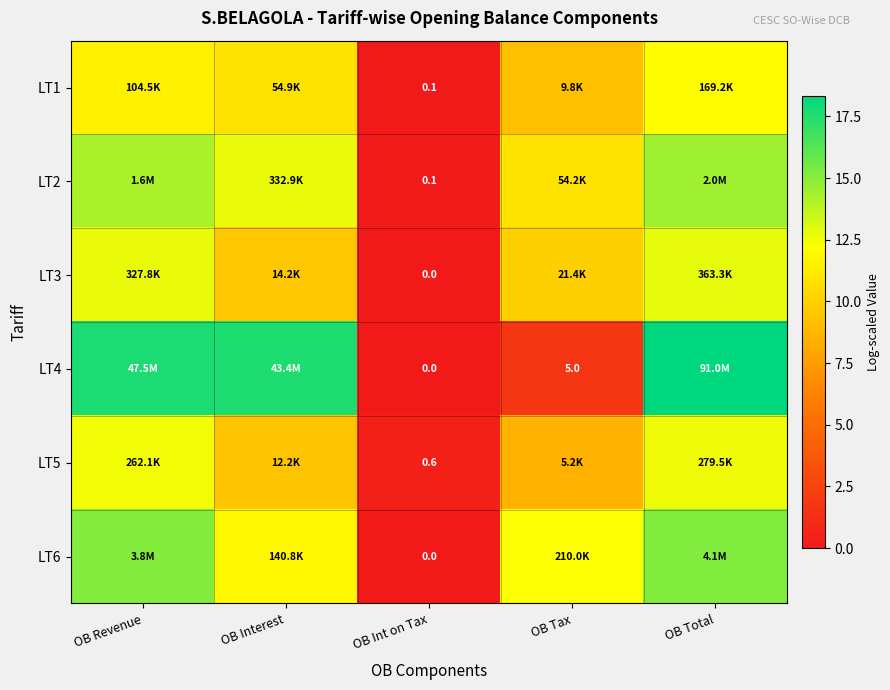

At OB Interest, list the series in order from largest to smallest.

LT4, LT2, LT6, LT1, LT3, LT5